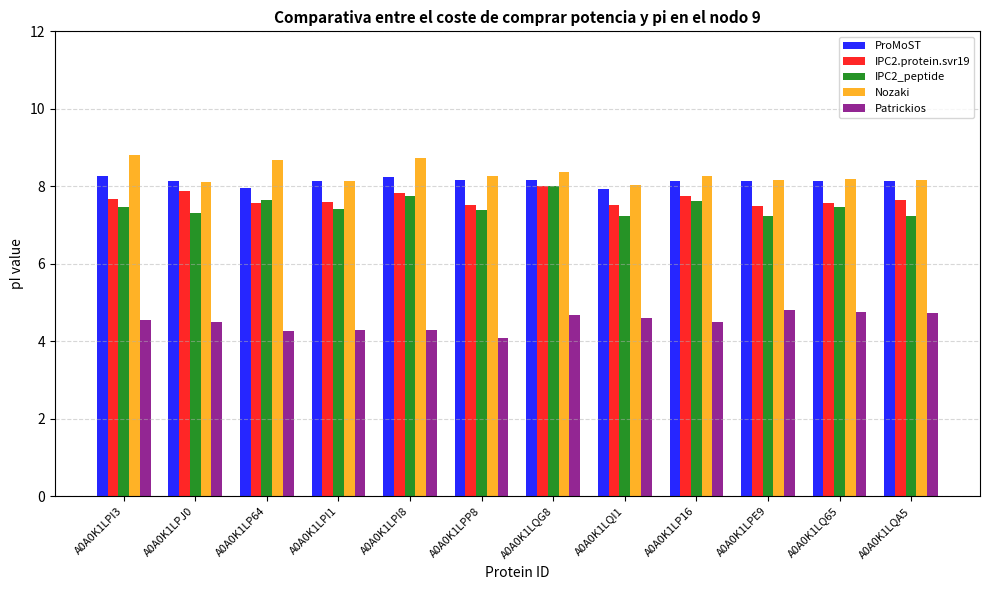

What are all the series names shown in the legend?

ProMoST, IPC2.protein.svr19, IPC2_peptide, Nozaki, Patrickios